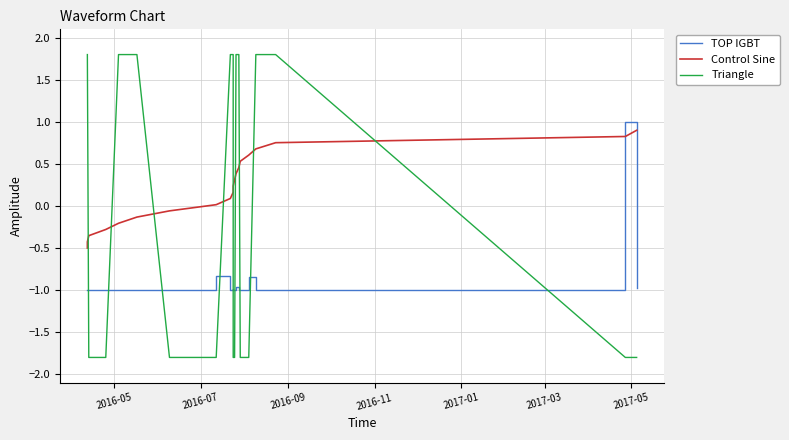

Which series has the largest total across all categories?

Control Sine